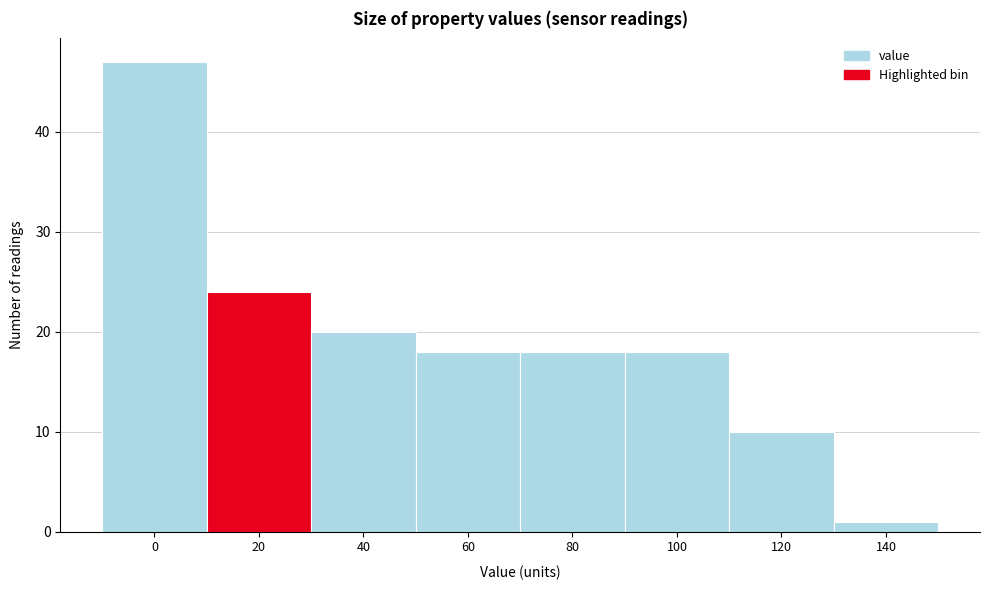

Reading right to left, list all the values displayed in this chart.

1	10	18	18	18	20	24	47